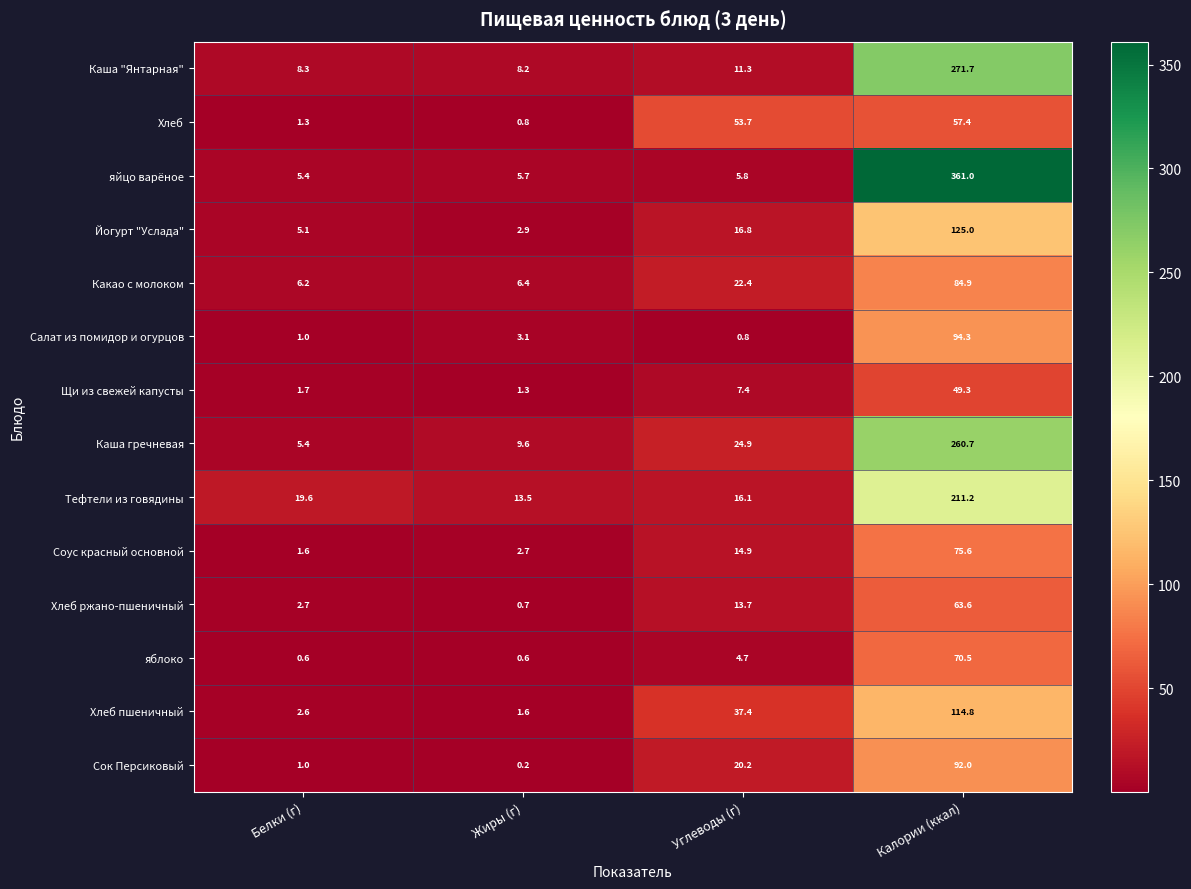

What is the difference between the second highest and second lowest values in the Хлеб series?

52.4